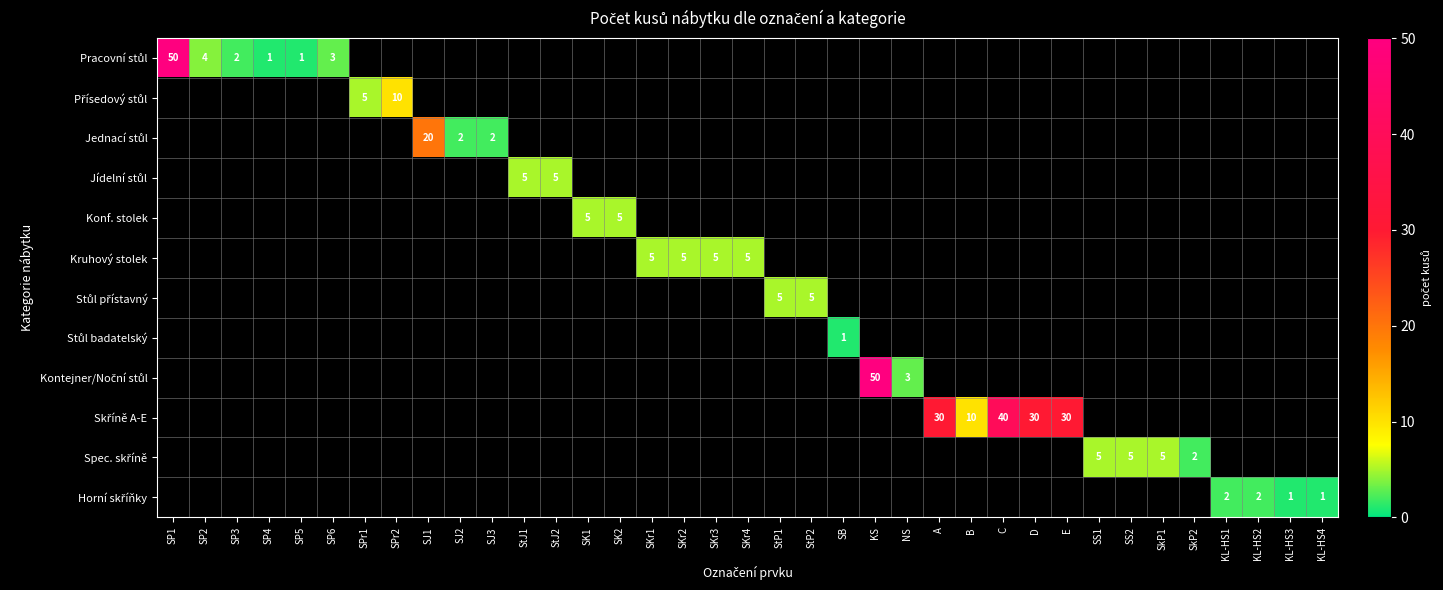

Rank the categories by Kruhový stolek value from highest to lowest.

SKr1, SKr2, SKr3, SKr4, SP1, SP2, SP3, SP4, SP5, SP6, SPr1, SPr2, SJ1, SJ2, SJ3, StJ1, StJ2, SK1, SK2, StP1, StP2, SB, KS, NS, A, B, C, D, E, SS1, SS2, SkP1, SkP2, KL-HS1, KL-HS2, KL-HS3, KL-HS4